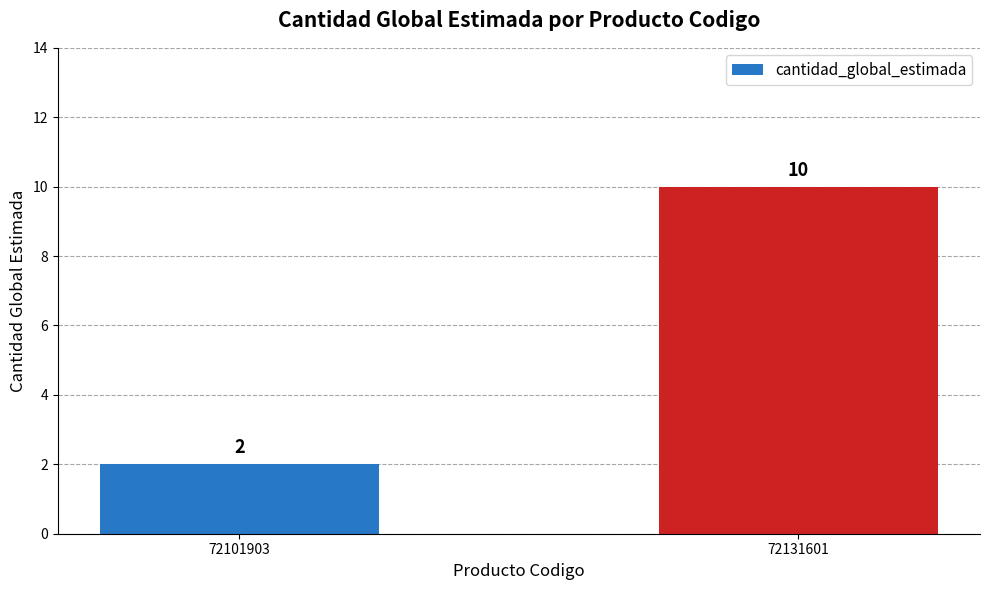

What is the sum of all values?

12